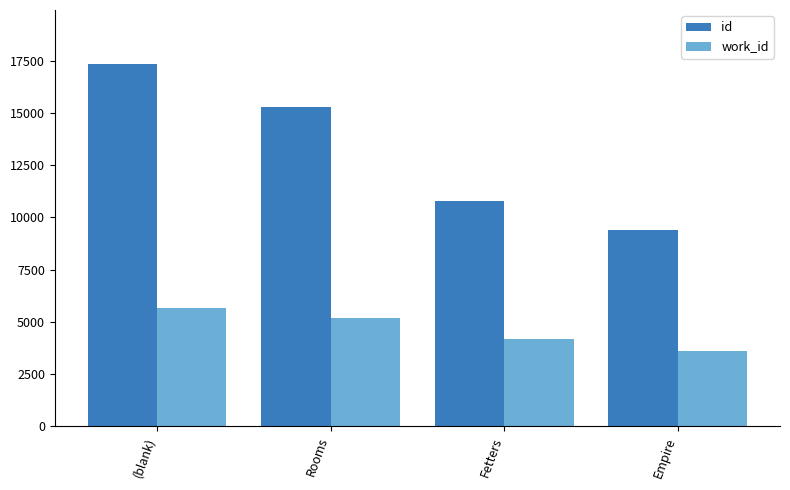

How many bars are there in total?

8